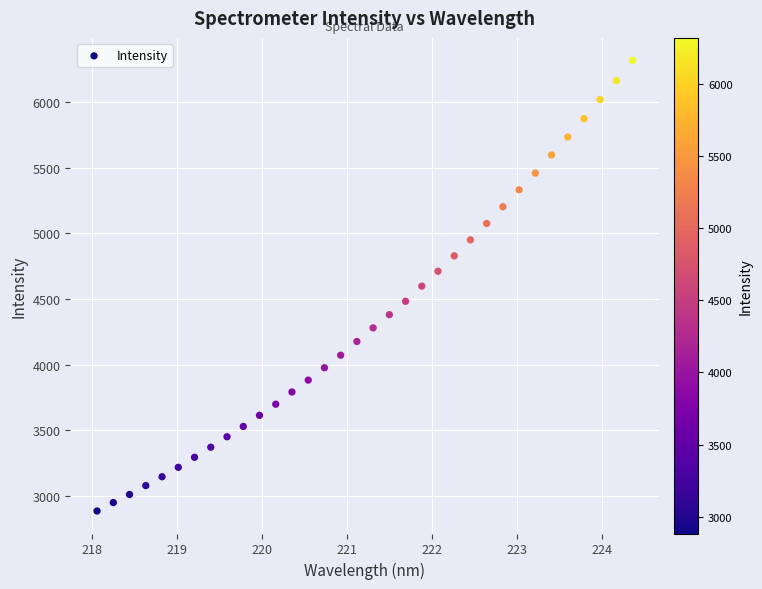

What is the range of X values (max minus min)?

6.3